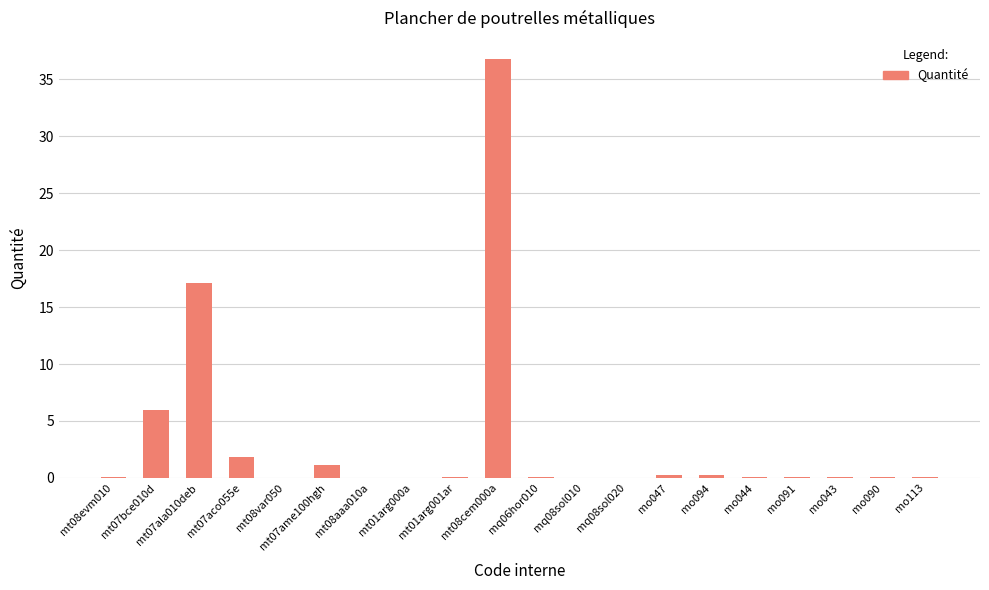

Is it true that the value at mq08sol010 is 0.0?

True